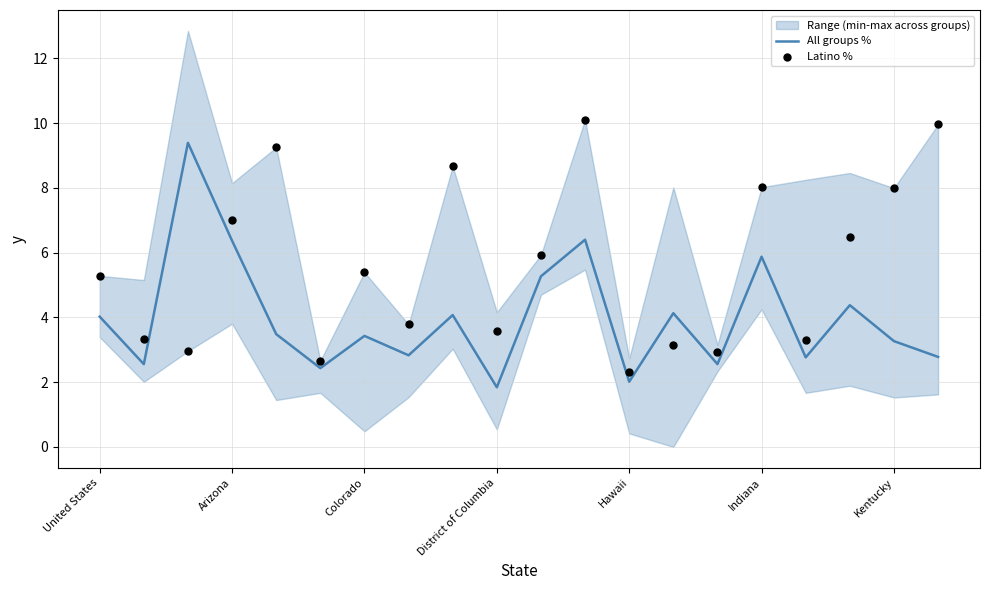

Is it true that All groups % equals 9.1 at Arizona?

False